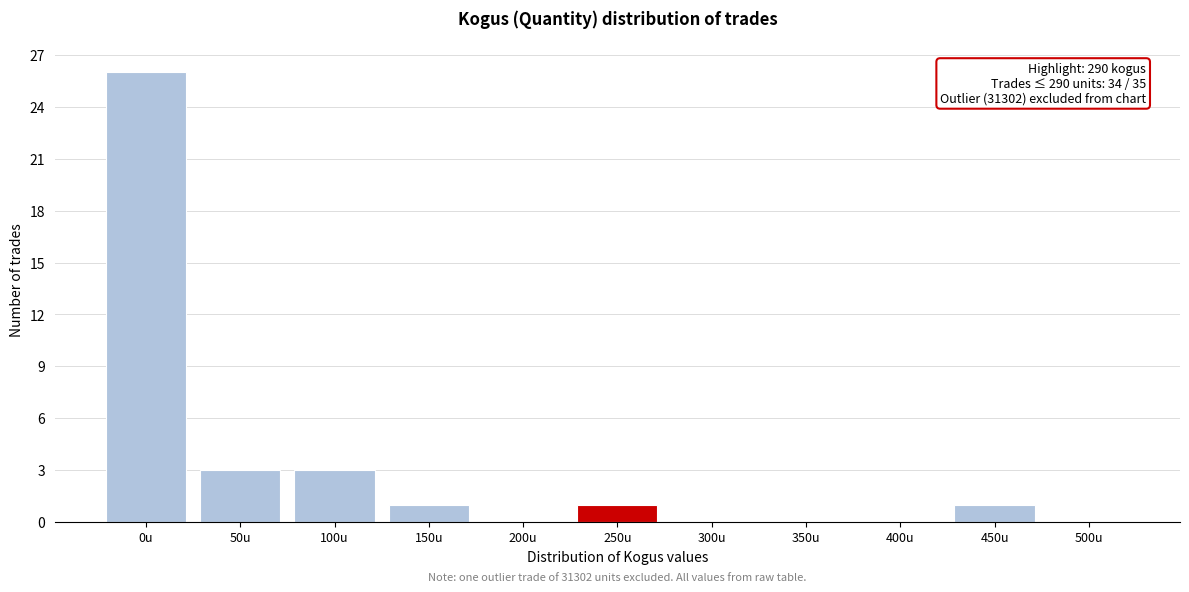

Reading left to right, transcribe all the data shown in this chart.

0u=26	50u=3	100u=3	150u=1	200u=0	250u=1	300u=0	350u=0	400u=0	450u=1	500u=0